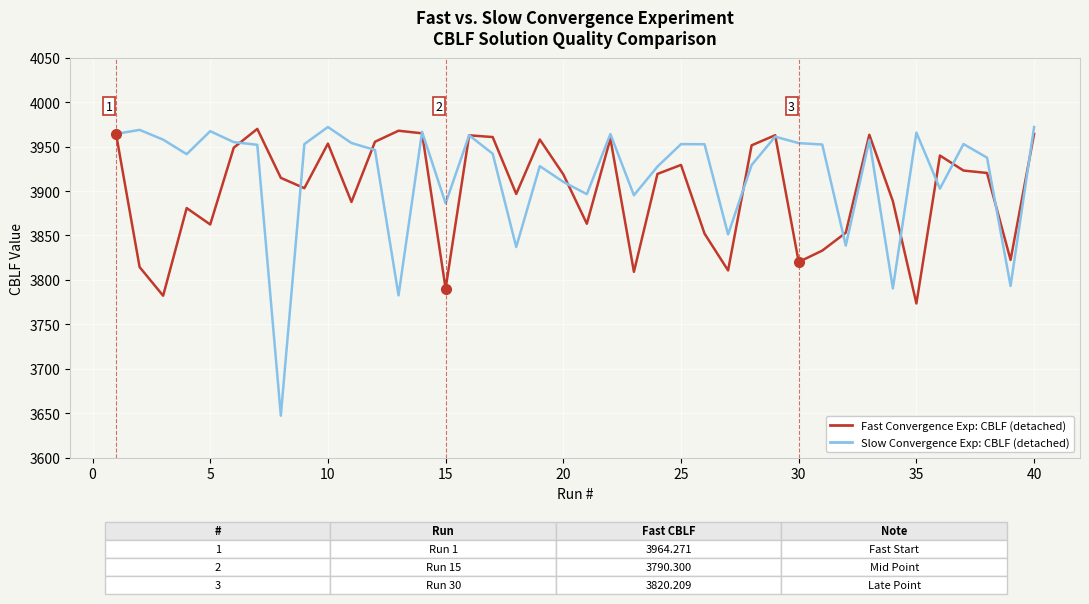

What is the smallest value displayed?

3647.3